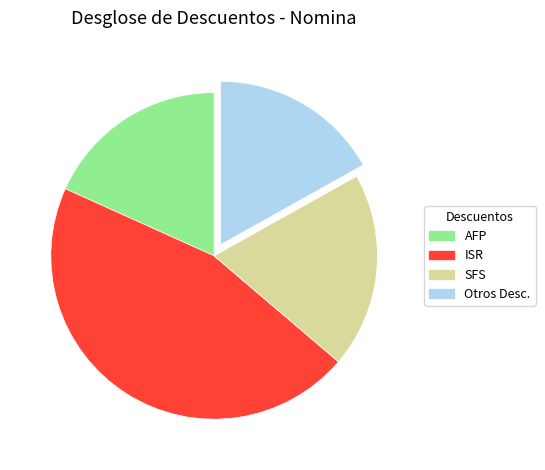

What is the ratio of the value at SFS to the value at Otros Desc.?

1.1